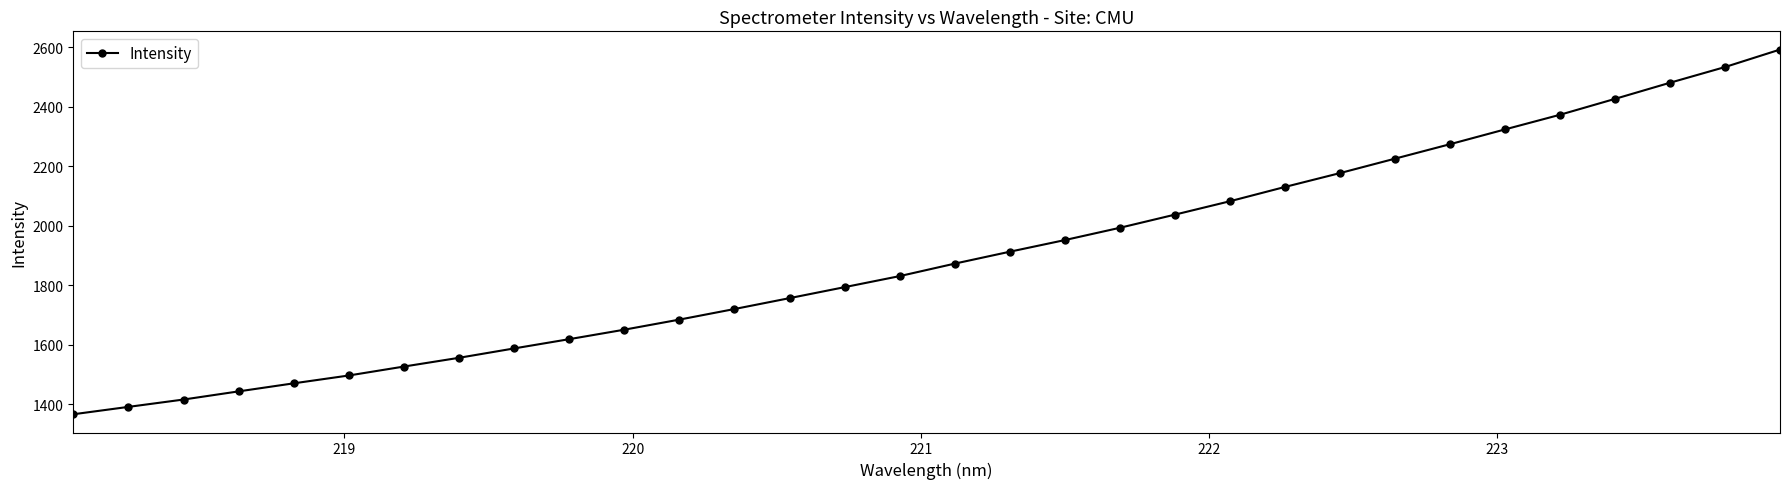

What is the value of the 1st point from the left?

1366.3